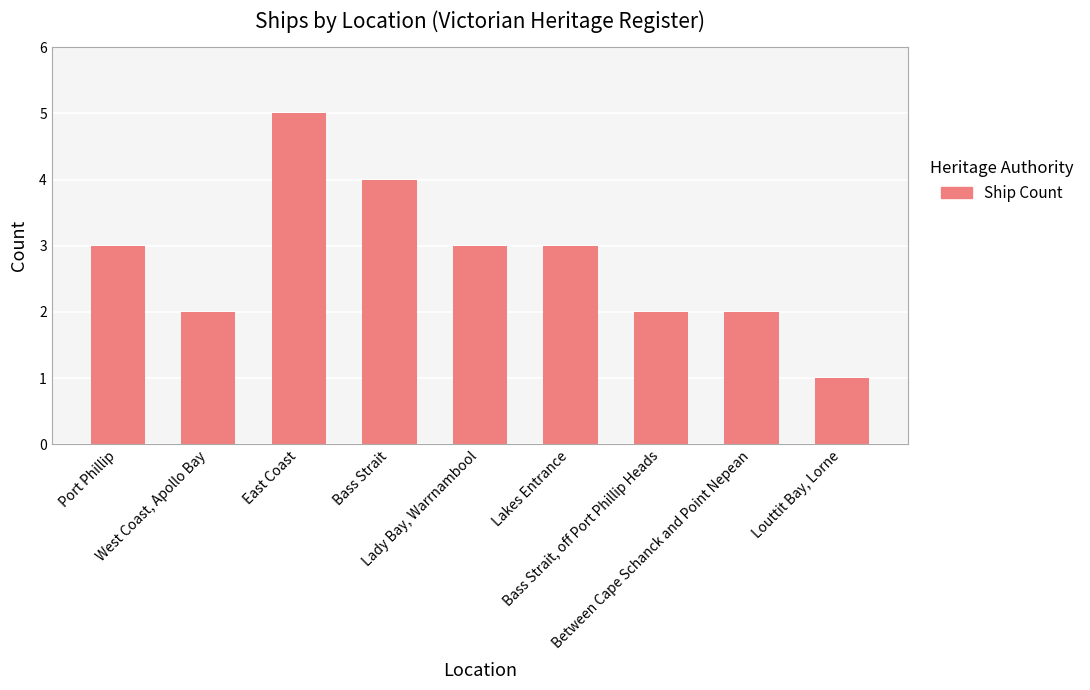

What is the minimum value shown in the chart?

1